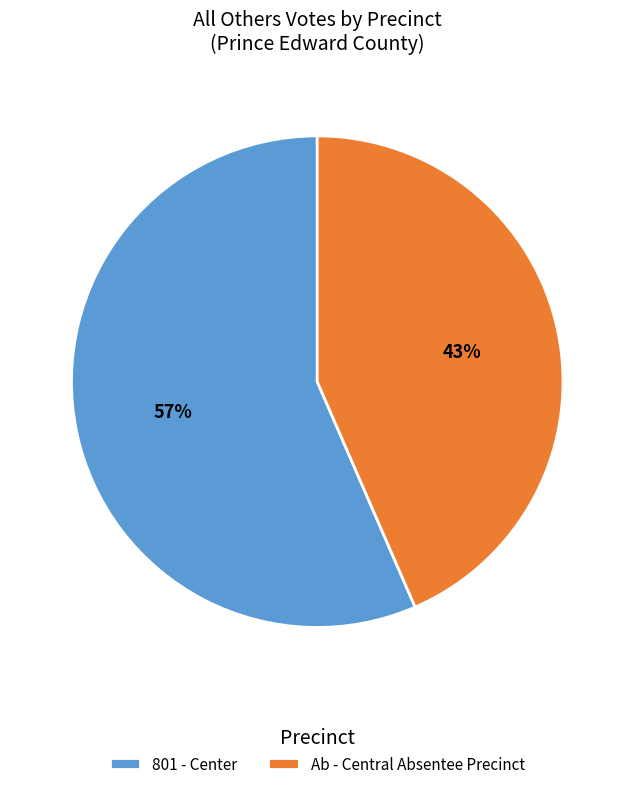

To the nearest percent, what is the combined percentage of 801 - Center and Ab - Central Absentee Precinct?

100%